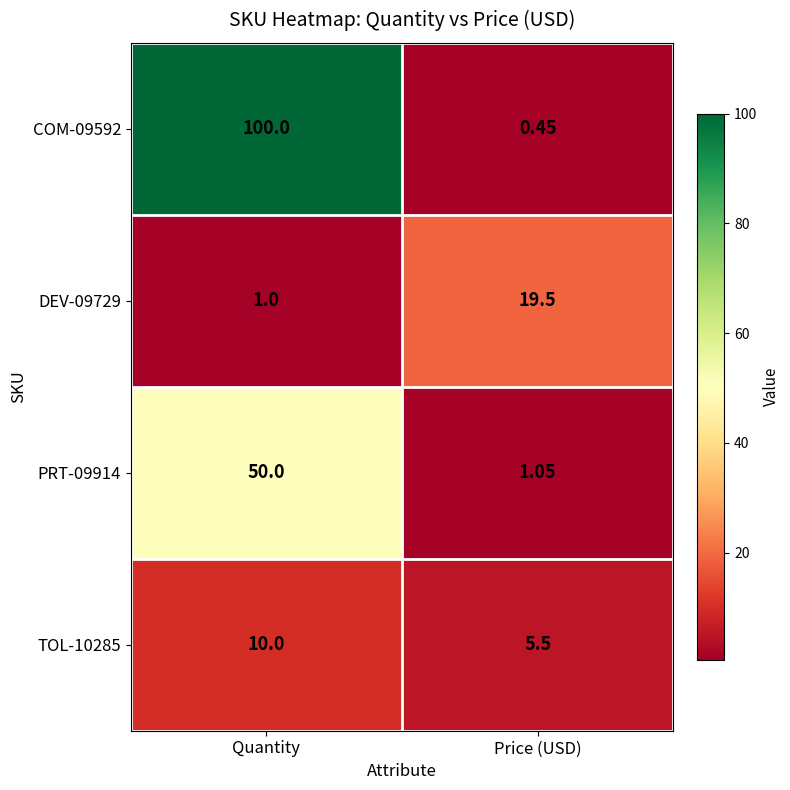

At which category is the sum across all series the highest?

Quantity